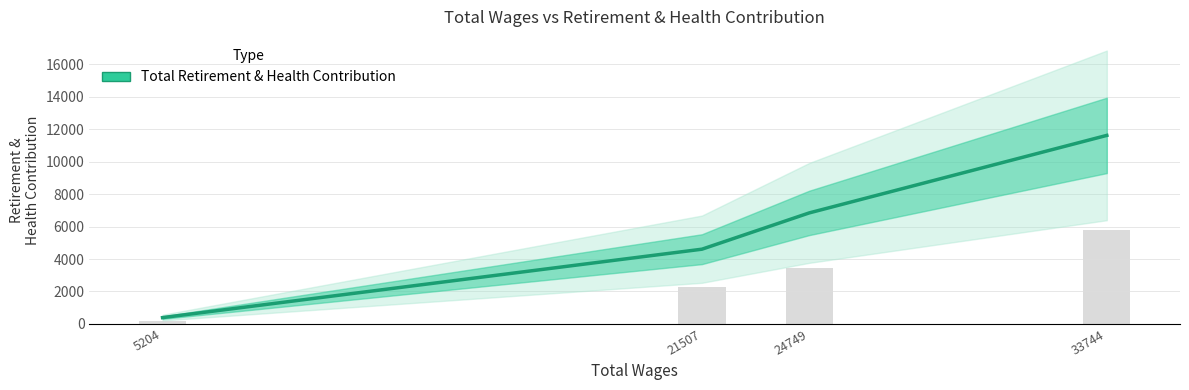

Approximately how many times larger is the value at 5204 compared to 21507?

0.1